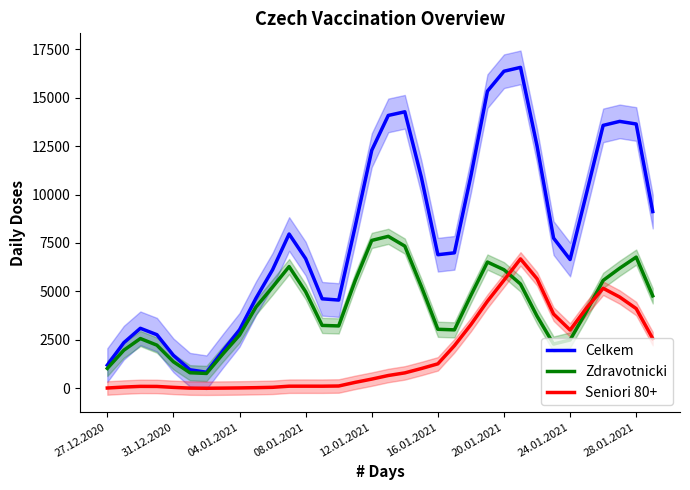

The value of Seniori 80+ at 11 is 108.7. True or false?

True